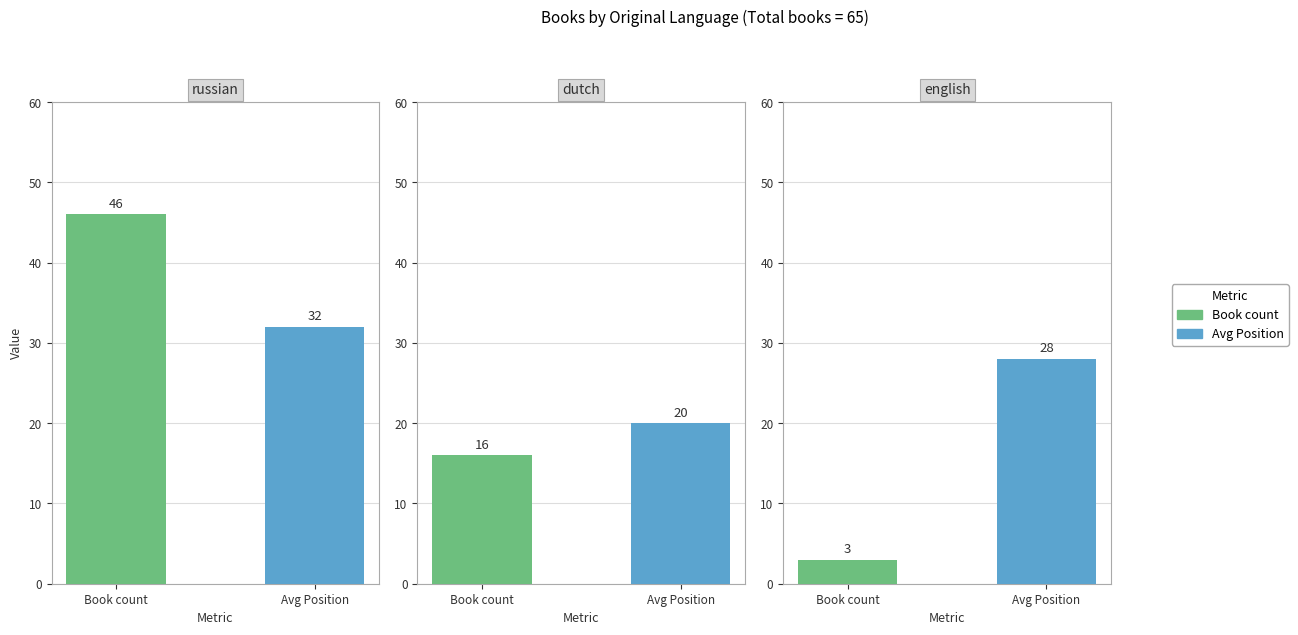

What is the sum of the values at russian and dutch?

62